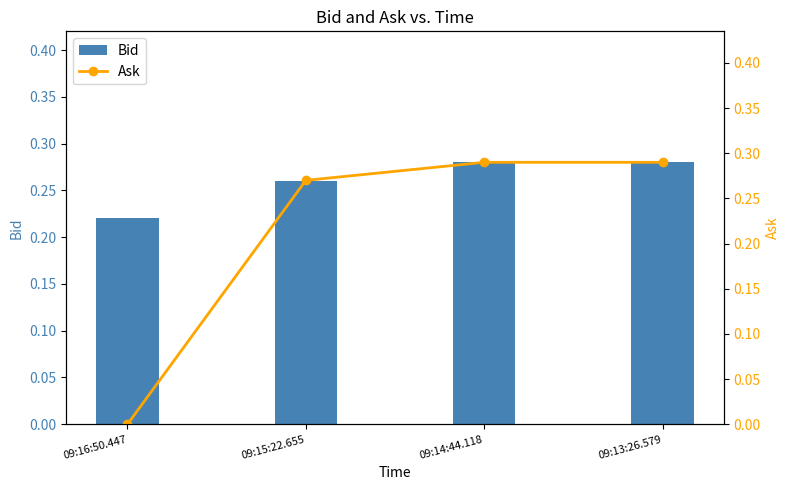

Is it true that Ask equals 0.3 at 09:13:26.579?

True